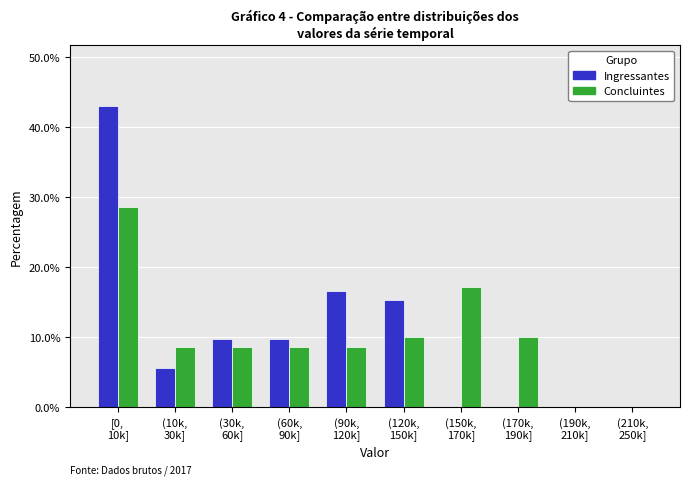

What is the sum of all Ingressantes values?

100.0